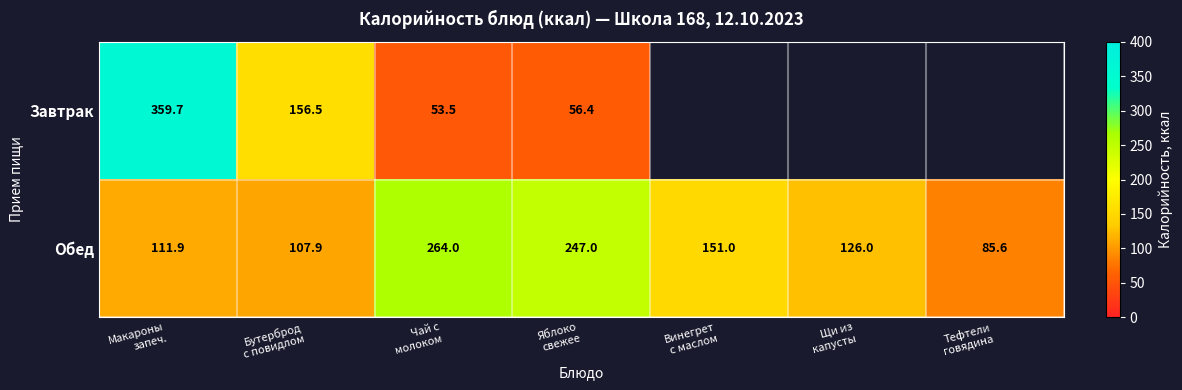

At which category is the sum across all series the highest?

Макароны
запеч.